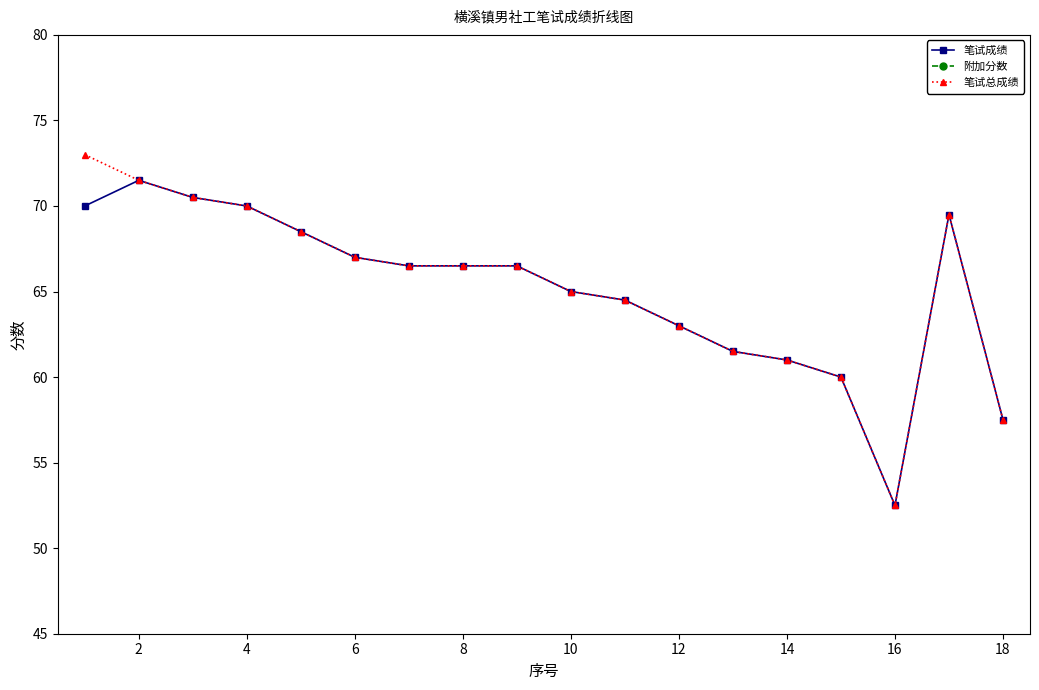

What is the sum of the 笔试总成绩 values at 8 and 16?

119.0